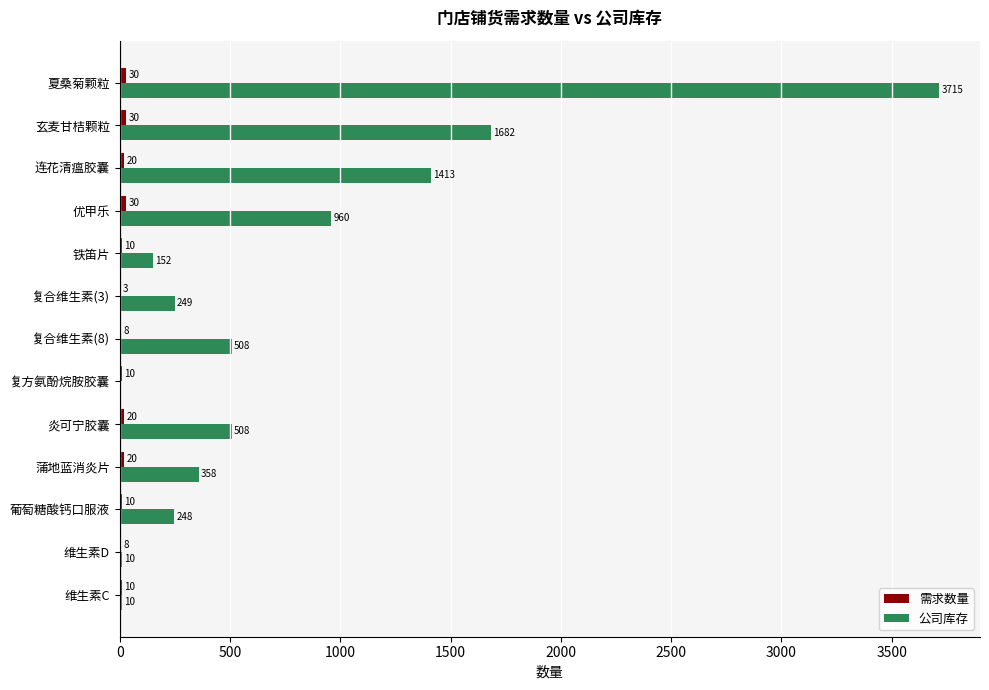

Which series has the largest total across all categories?

公司库存